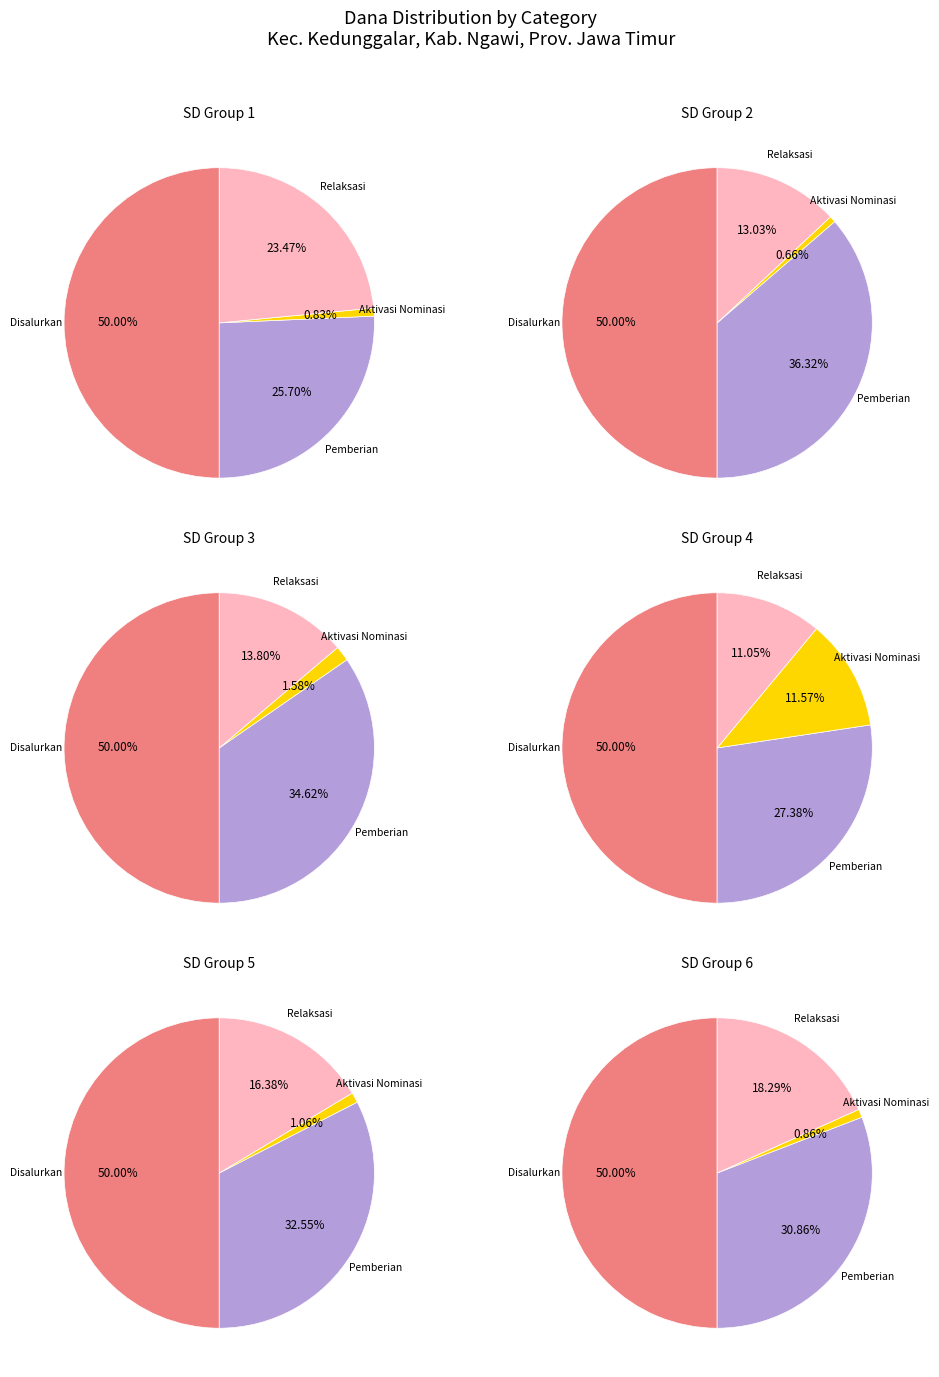

Does 5 represent more than half of the total?

No